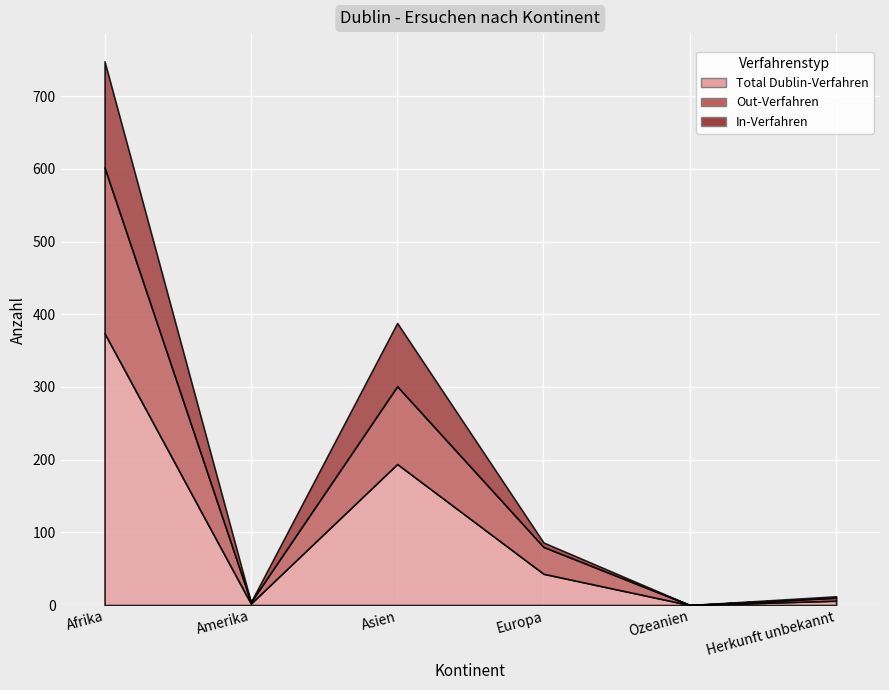

How many values in the In-Verfahren series are below 6?

3